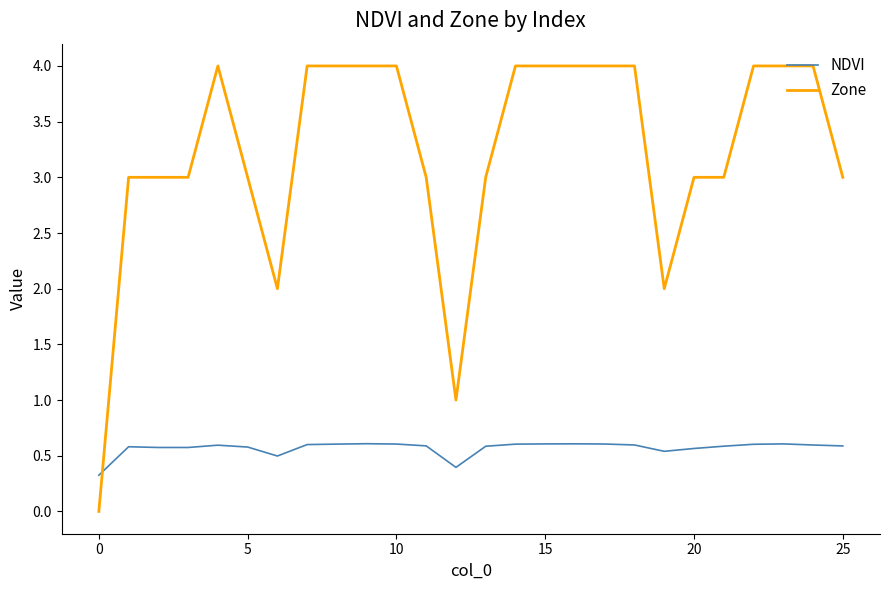

How many times do NDVI and Zone cross each other?

1